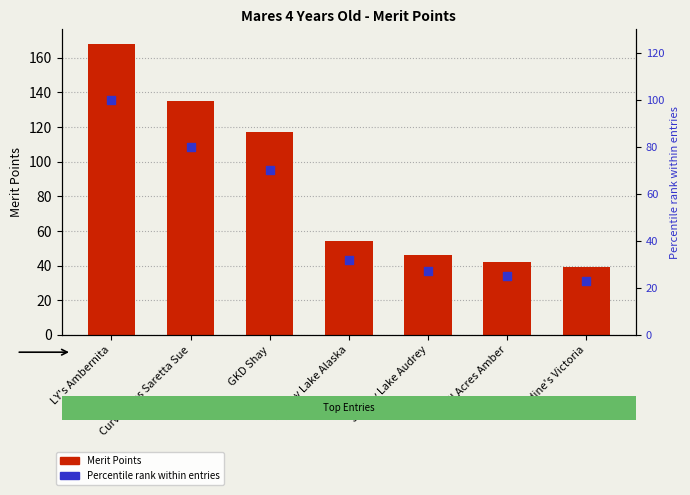

Which series has the largest Y range (max minus min)?

Merit Points